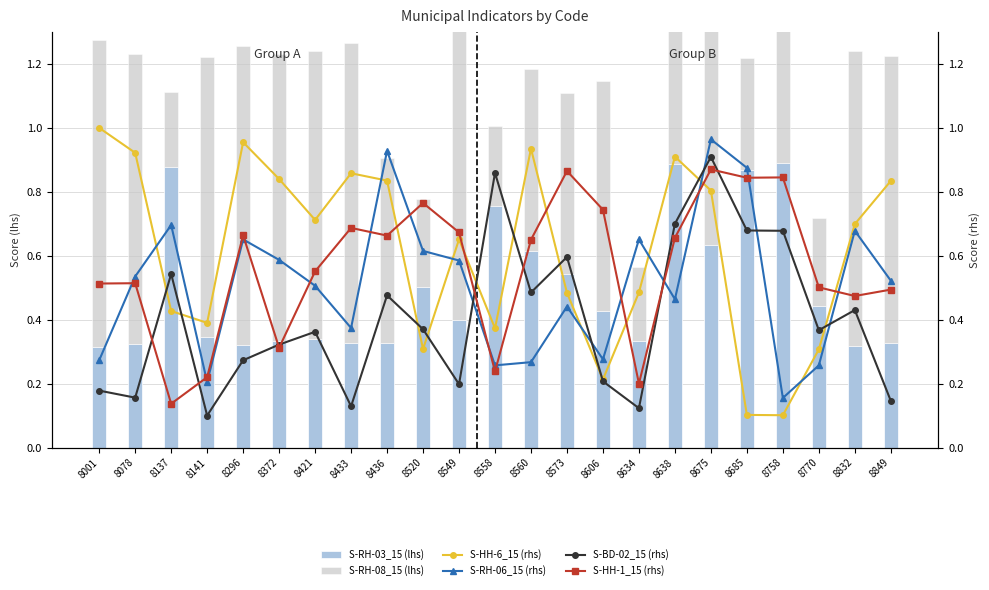

What is the maximum value shown in the chart?

1.0